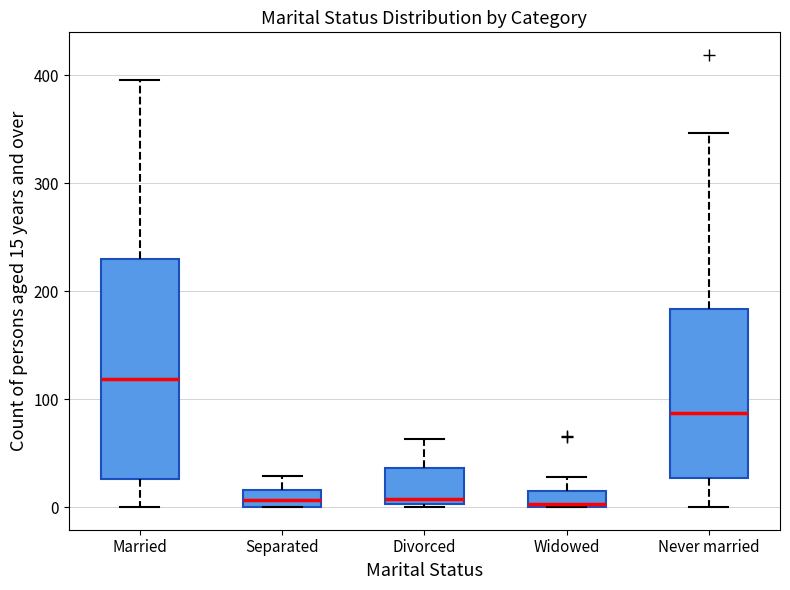

Which box's median line is the highest?

Married